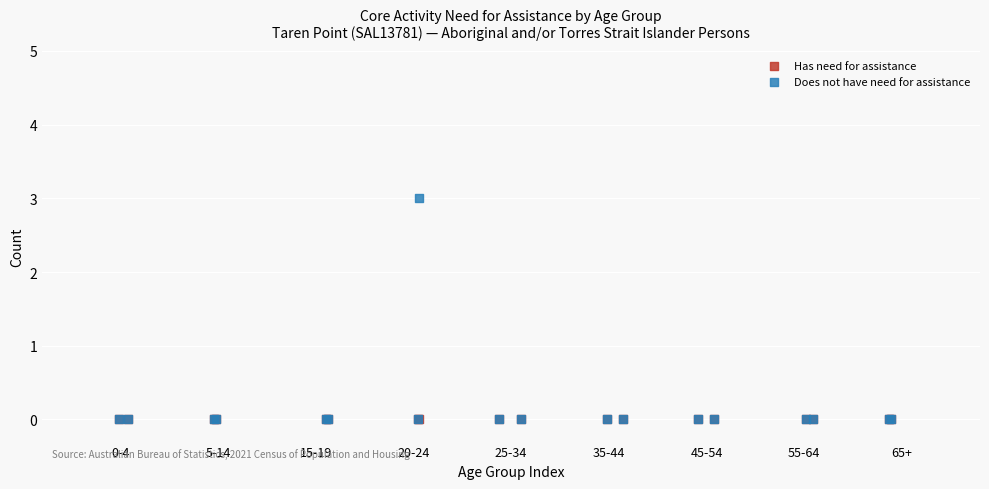

What are all the series names shown in the legend?

Has need for assistance, Does not have need for assistance